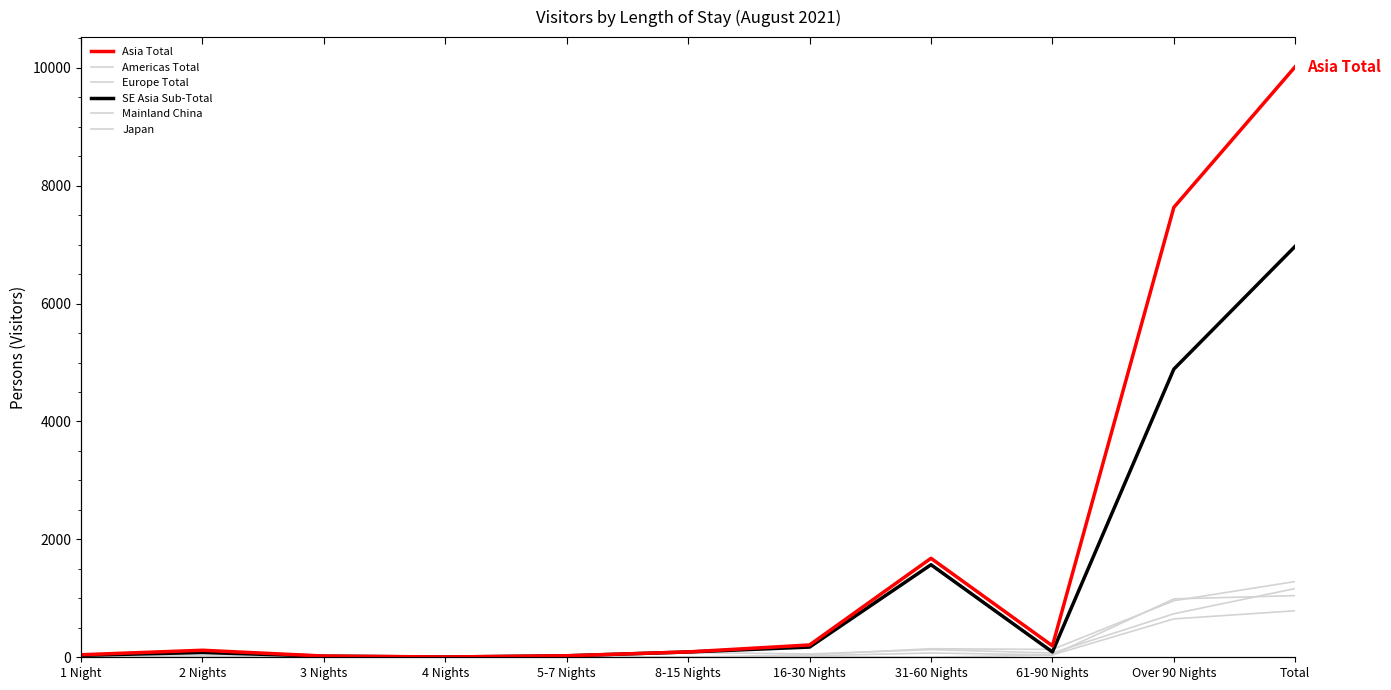

What is the minimum value for Europe Total?

1